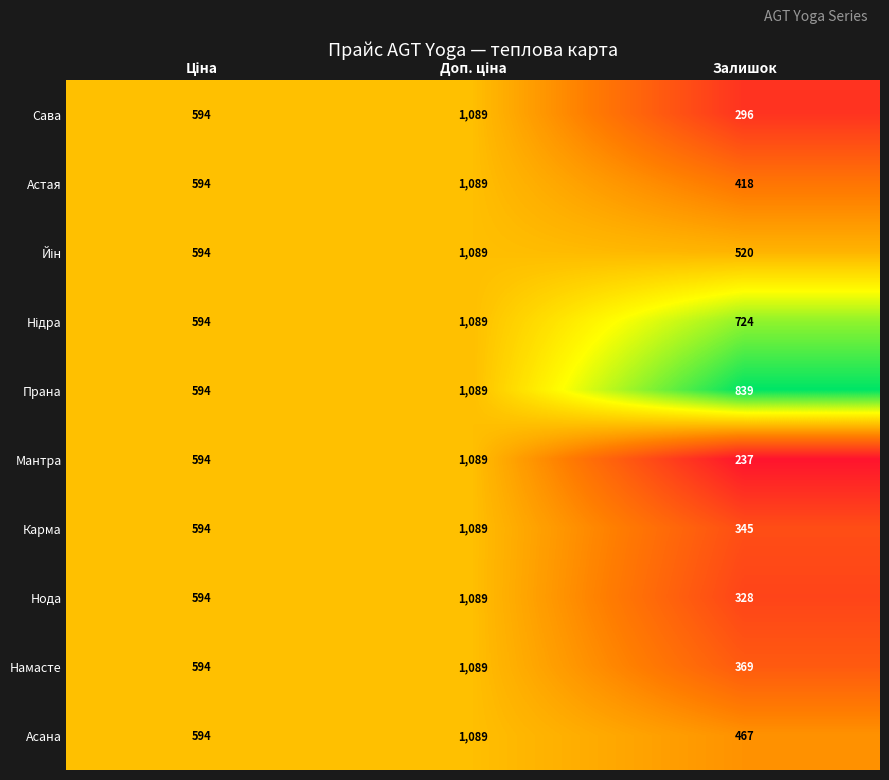

Count the Прана values in the range 594 to 1089.

3